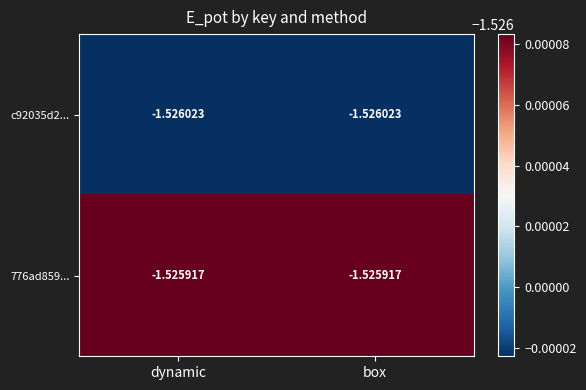

Is the value of c92035d2... at dynamic greater than the value of 776ad859... at box?

No